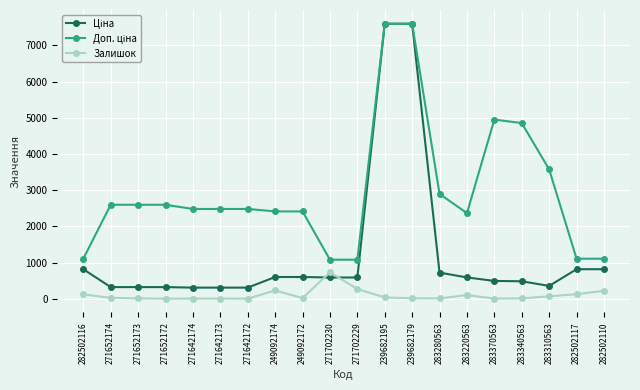

True or false: Залишок has a value of 272.0 at 271702229.

True